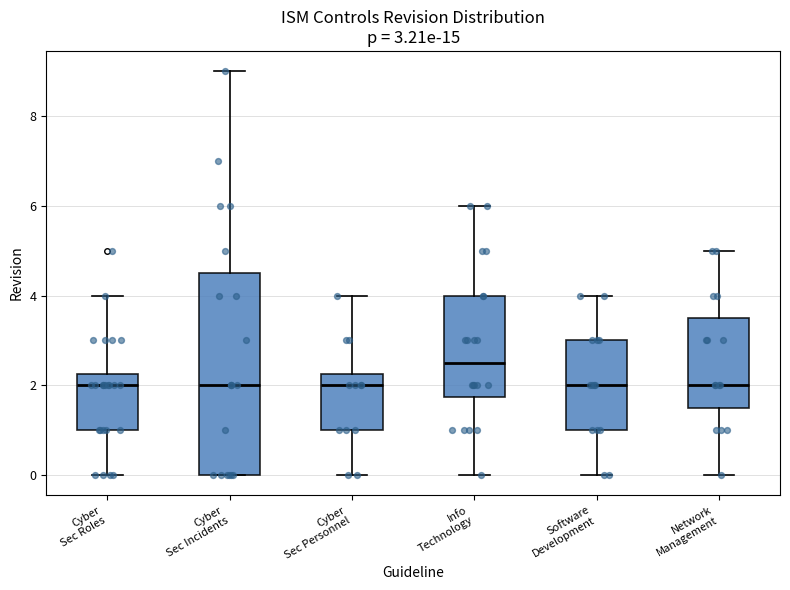

Comparing the boxes themselves (not the whiskers), which one is the tallest?

Cyber Sec Incidents